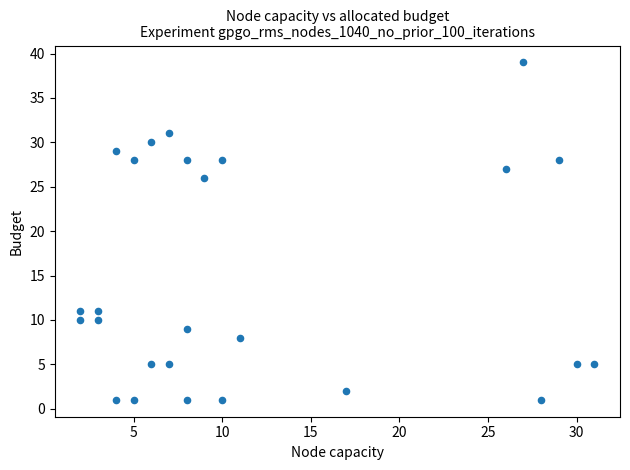

What is the range of X values (max minus min)?

29